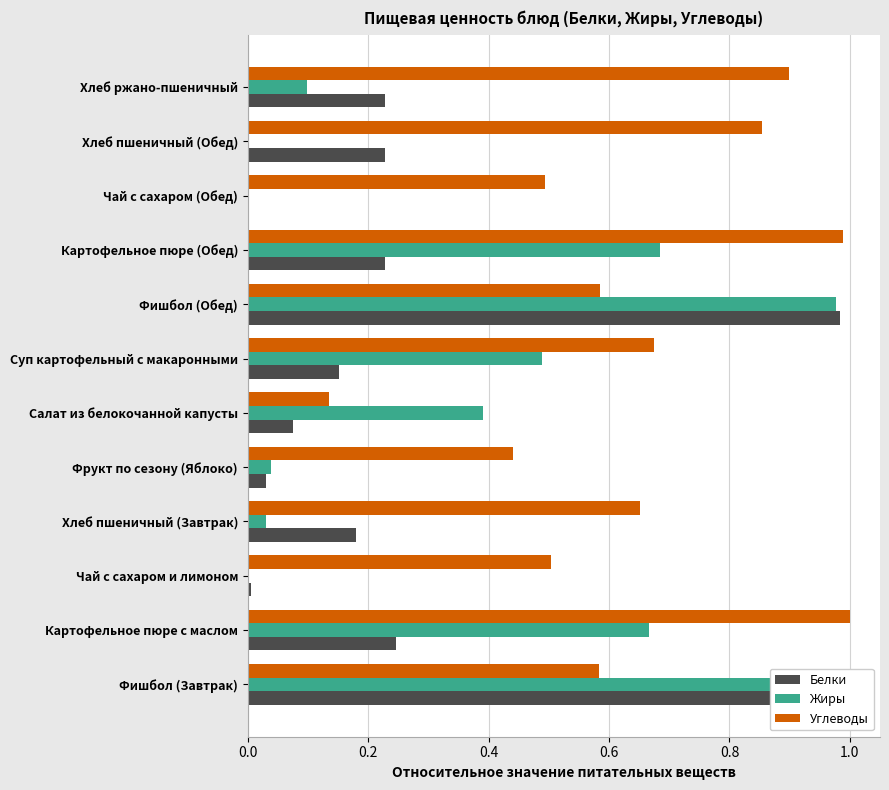

Reading right to left, list all the values displayed in this chart.

Белки: 0.2	0.2	0.0	0.2	1.0	0.2	0.1	0.0	0.2	0.0	0.2	1.0
Жиры: 0.1	0.0	0.0	0.7	1.0	0.5	0.4	0.0	0.0	0.0	0.7	1.0
Углеводы: 0.9	0.9	0.5	1.0	0.6	0.7	0.1	0.4	0.7	0.5	1.0	0.6